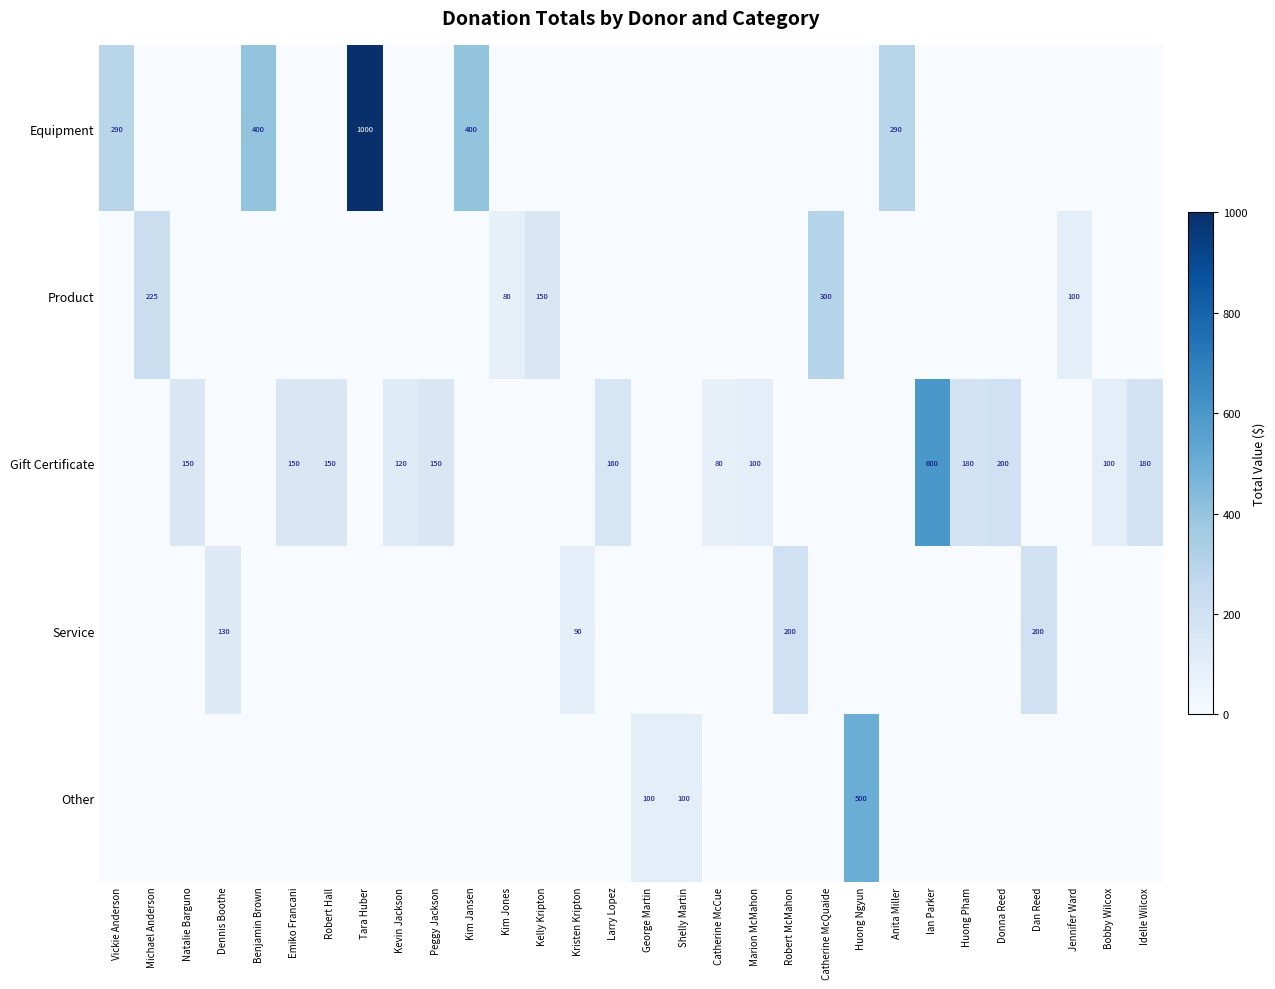

Is it true that Gift Certificate equals 60 at Kevin Jackson?

False